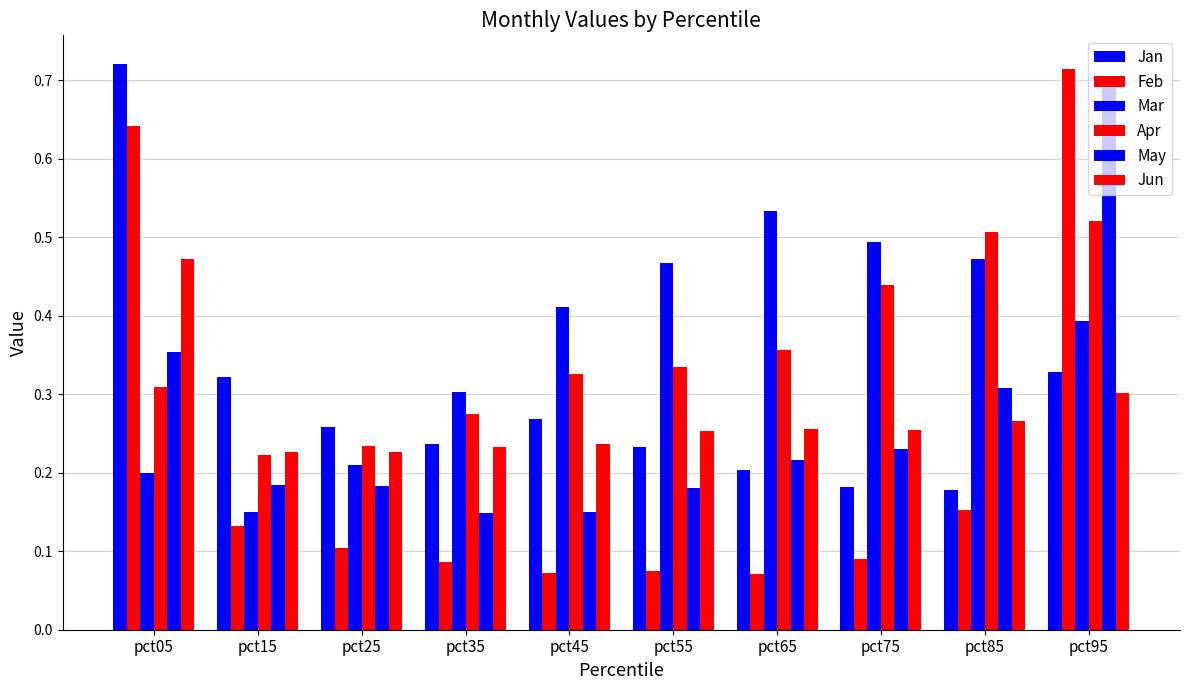

What is the difference between the second highest and second lowest values in the Jan series?

0.1